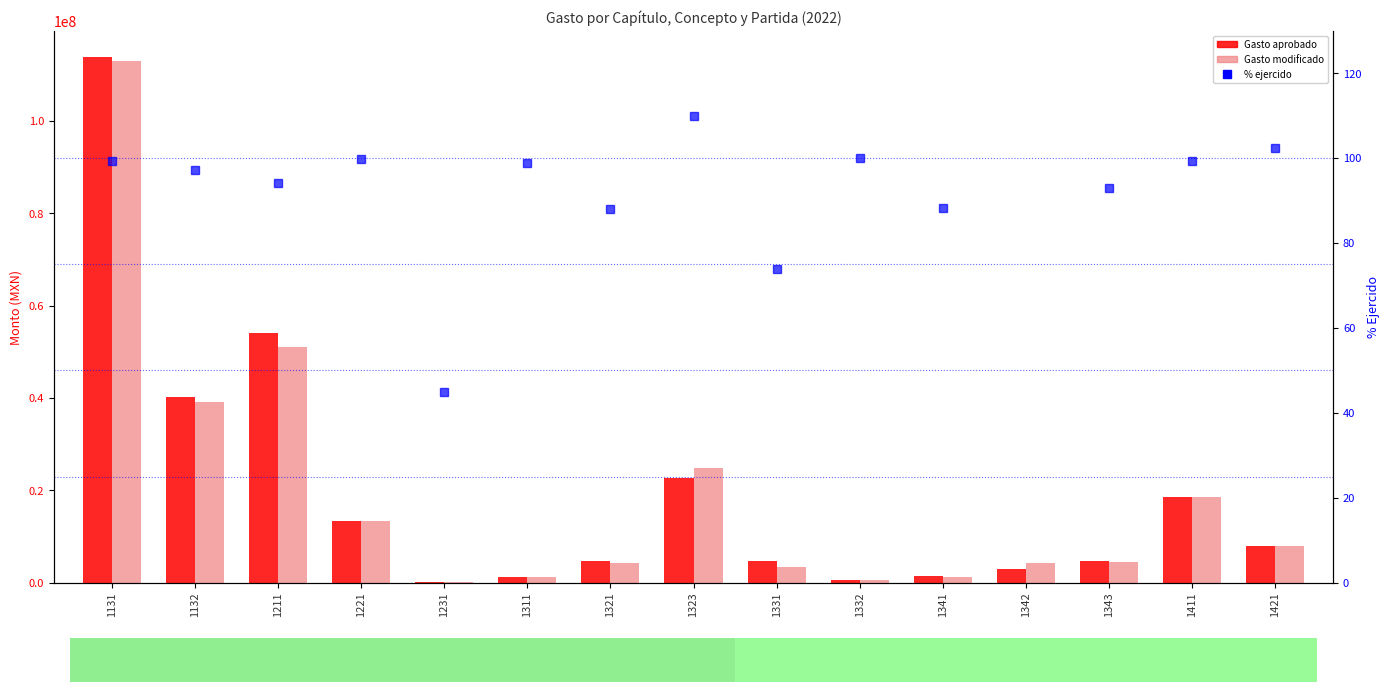

The value of Gasto aprobado at 1332 is 631022.0. True or false?

True